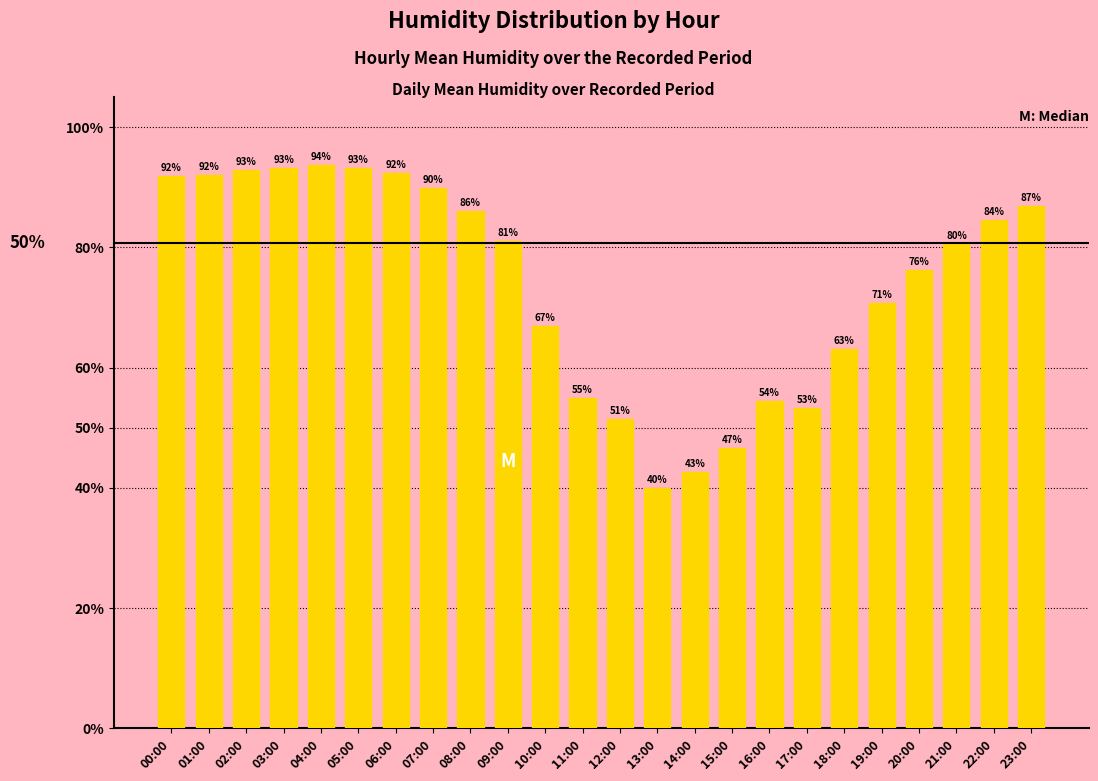

What position from the left is 00:00?

1